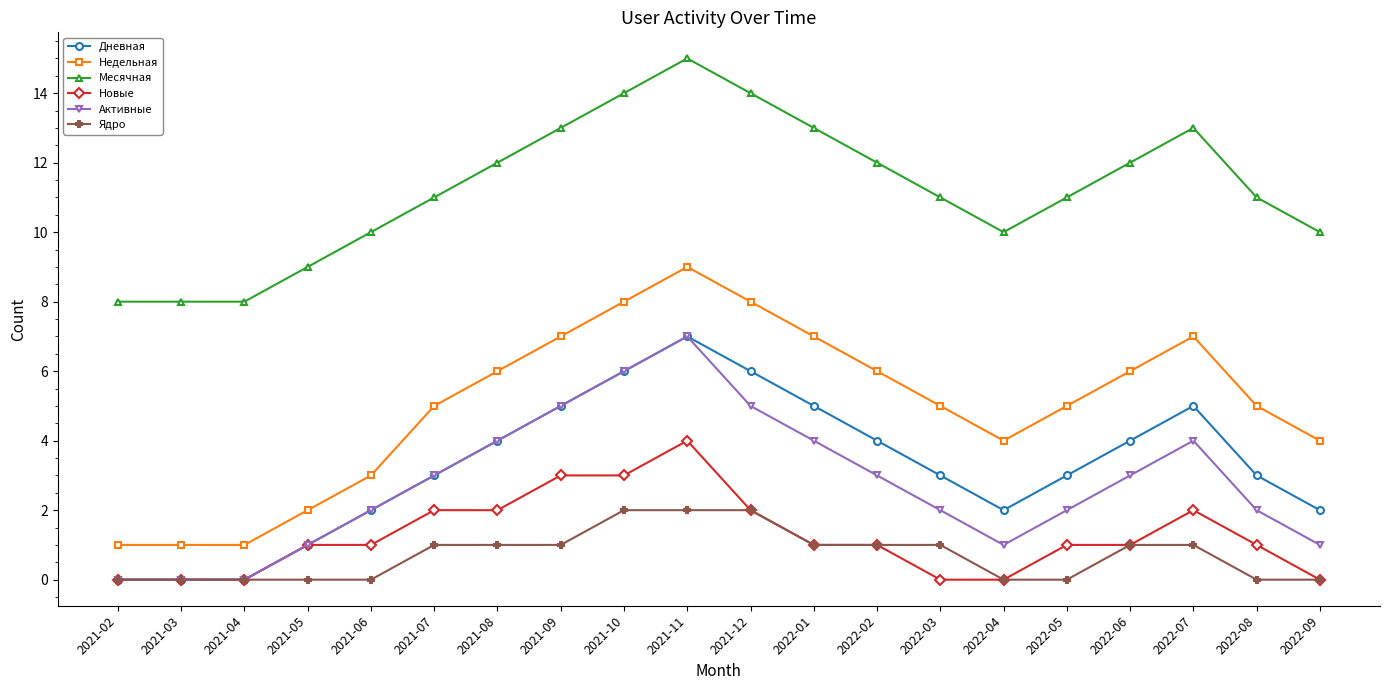

How many lines are shown in the chart?

6